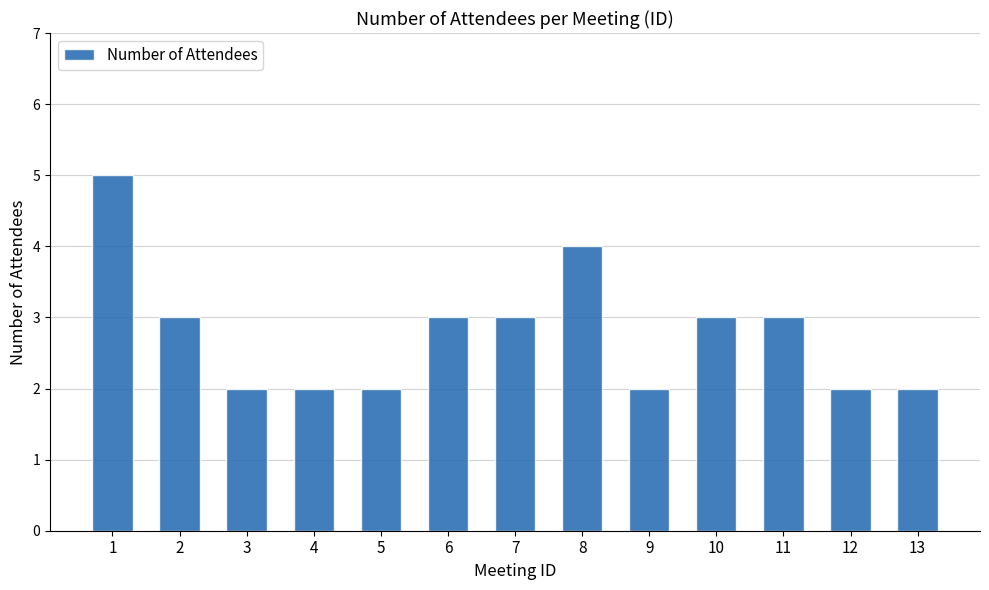

Does the chart contain stacked bars?

No